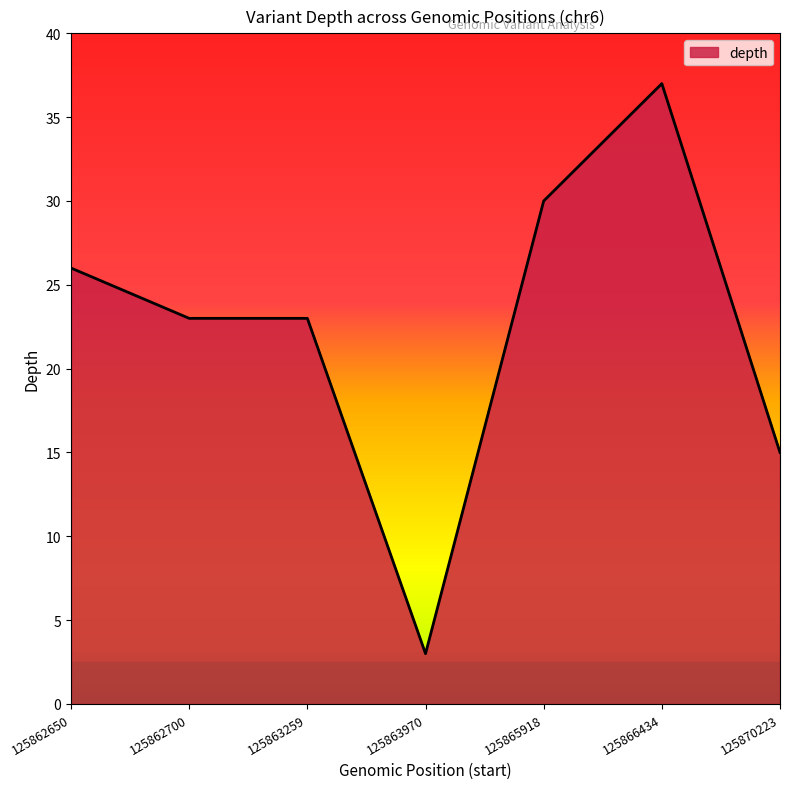

What is the difference between the values at 125870223 and 125863259?

8